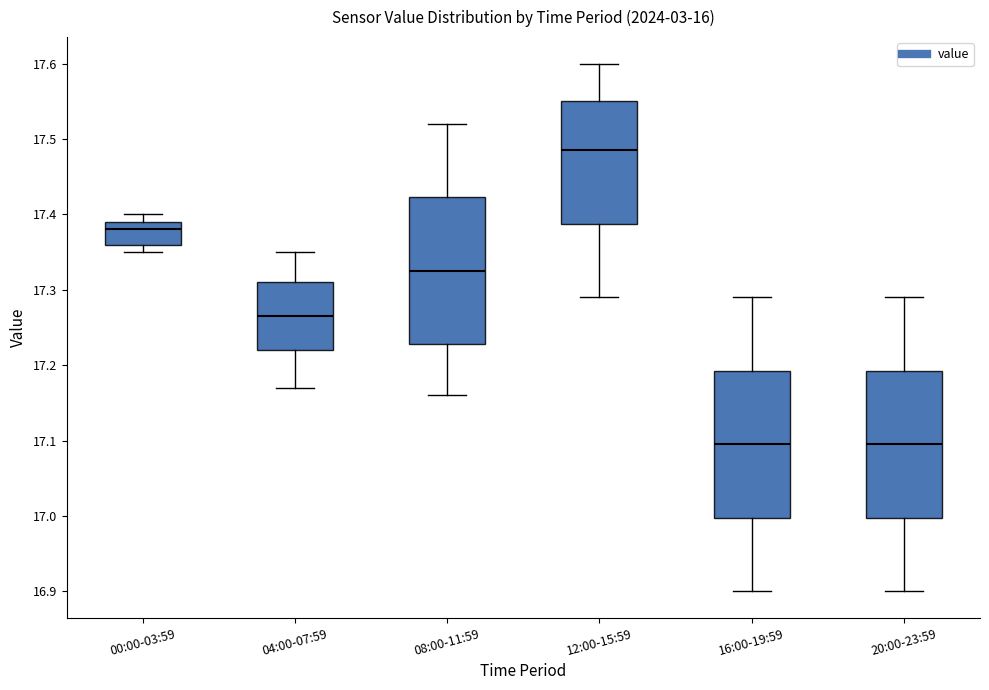

Reading left to right, transcribe this box plot: for each box, give where its median line is, the range the box spans, and where its two whiskers end, as read against the y-axis. The values are not printed on the chart, so give them approximately, as read against the axis.

00:00-03:59: median 17.38, box 17.36 to 17.39, whiskers 17.35 to 17.40
04:00-07:59: median 17.27, box 17.22 to 17.31, whiskers 17.17 to 17.35
08:00-11:59: median 17.33, box 17.23 to 17.42, whiskers 17.16 to 17.52
12:00-15:59: median 17.49, box 17.39 to 17.55, whiskers 17.29 to 17.60
16:00-19:59: median 17.10, box 17.00 to 17.19, whiskers 16.90 to 17.29
20:00-23:59: median 17.10, box 17.00 to 17.19, whiskers 16.90 to 17.29